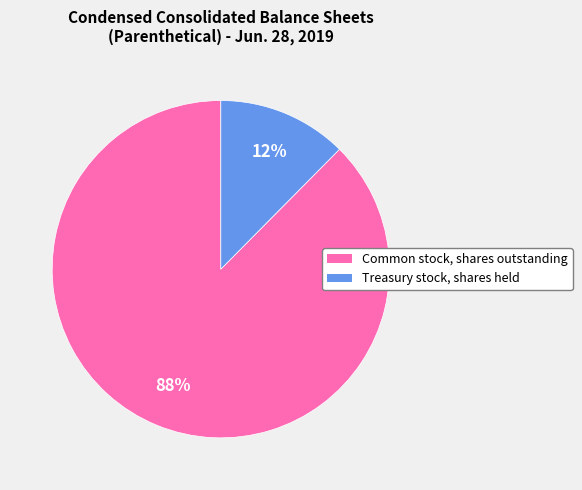

Rank the categories by value from highest to lowest.

Common stock, shares outstanding, Treasury stock, shares held